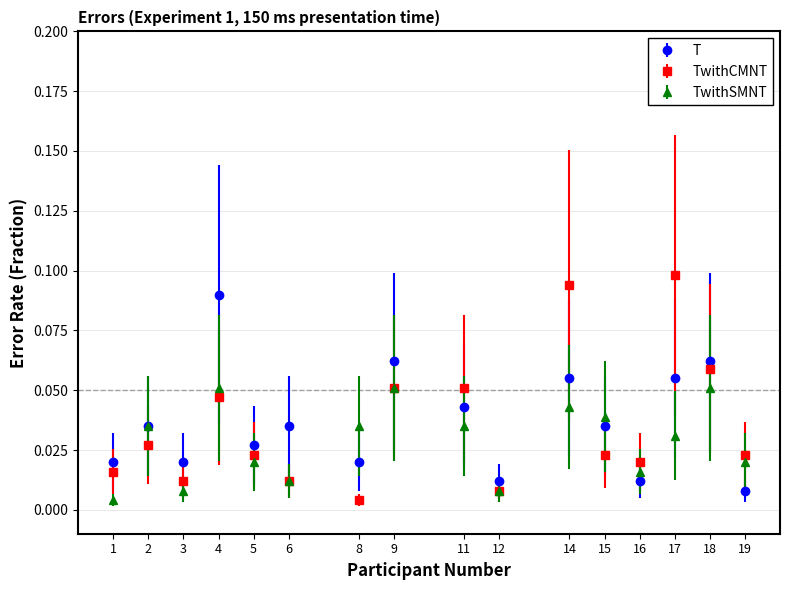

Between 11 and 12, which series saw the biggest shift?

TwithCMNT